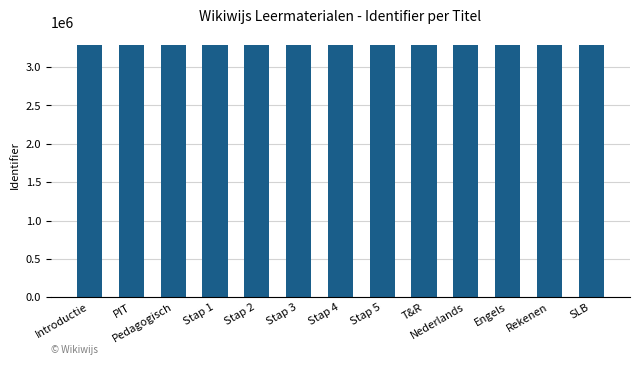

The value at SLB is 3292547. True or false?

True